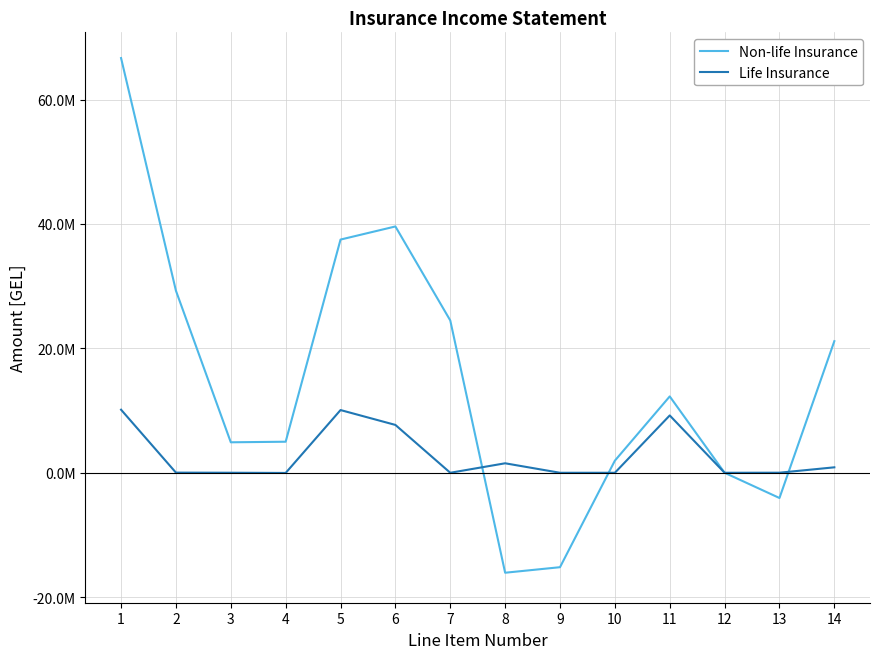

At which category is the sum across all series the highest?

1